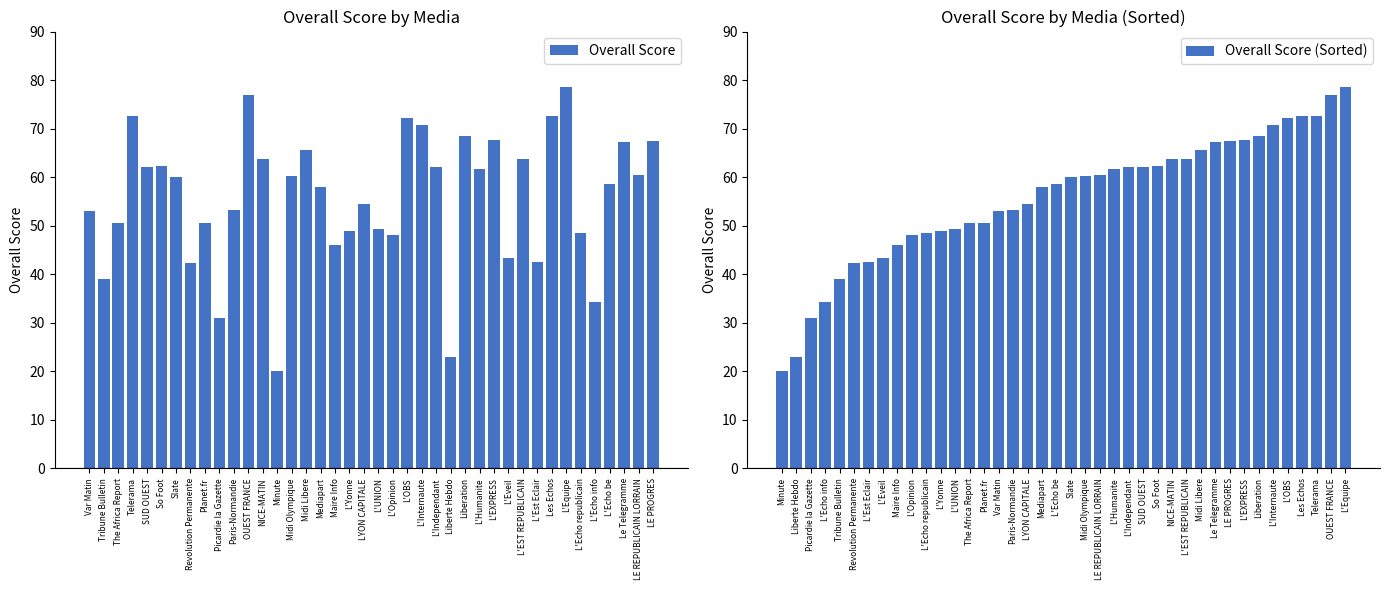

Read the Overall Score (Sorted) value at L'Yonne.

49.0